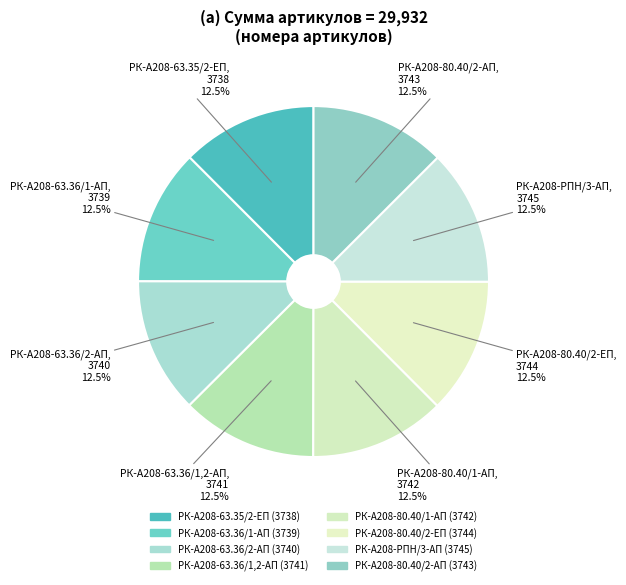

Which slice is the smallest?

РК-А208-63.35/2-ЕП